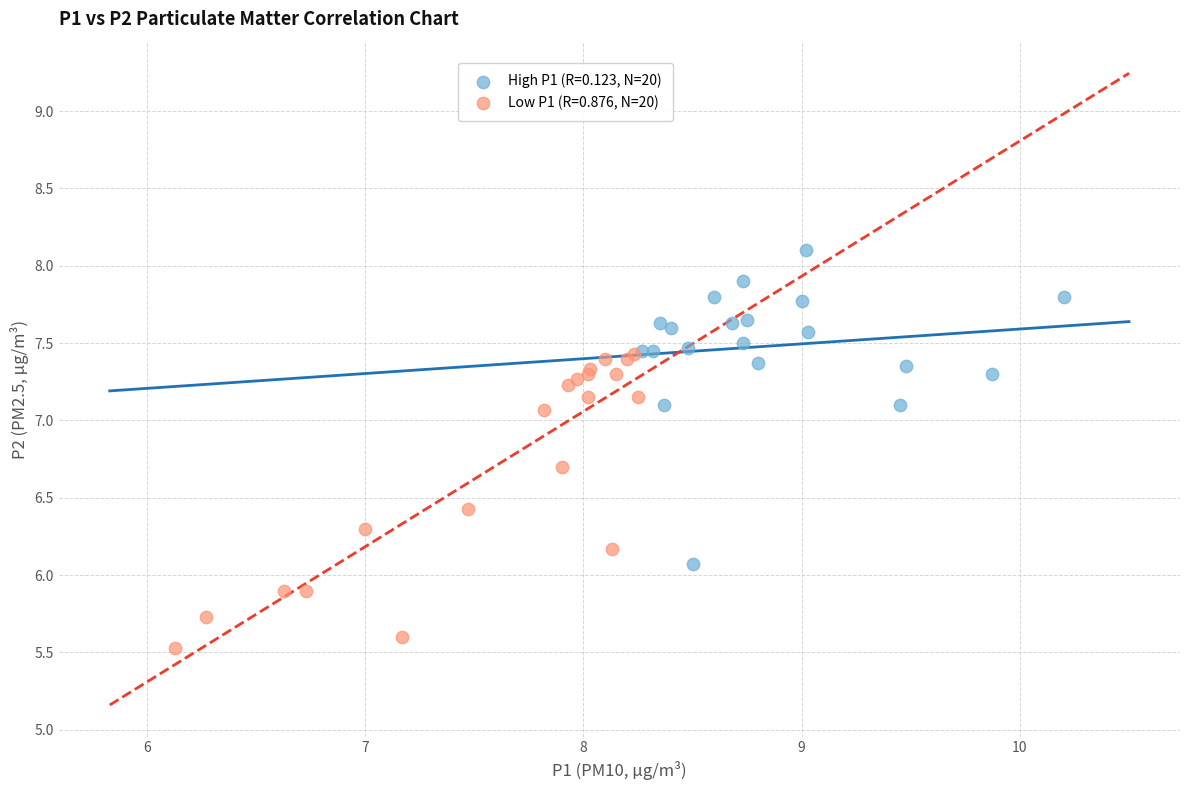

Which series contains the highest Y value?

High P1 (R=0.123, N=20)